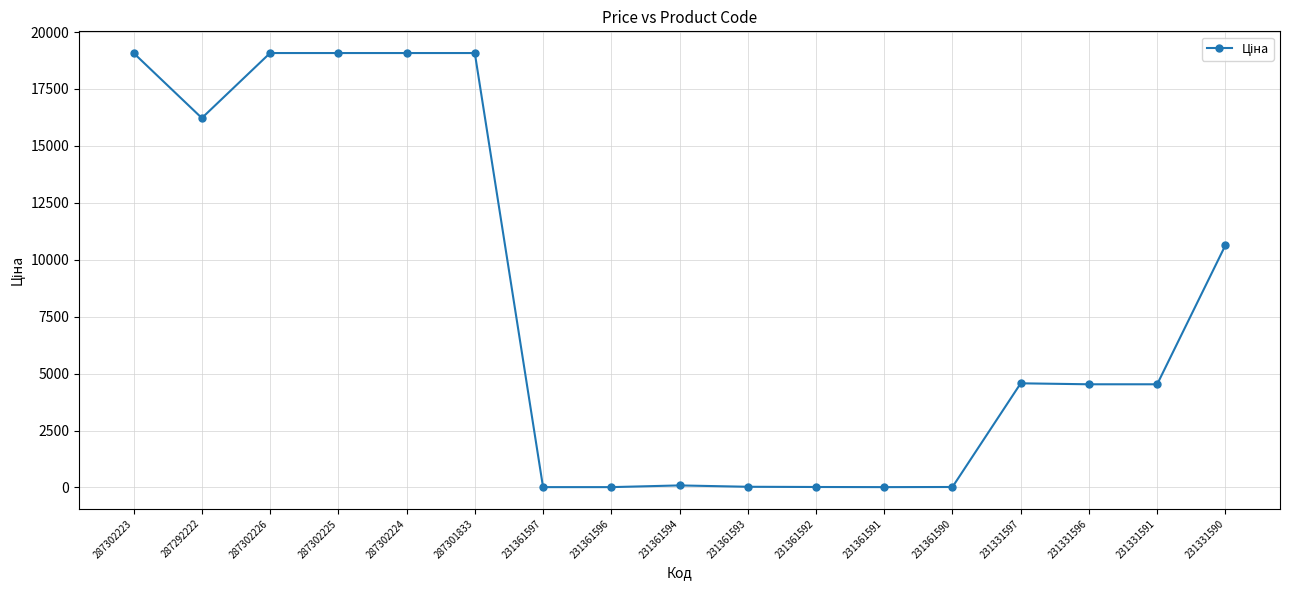

How many lines are shown in the chart?

1